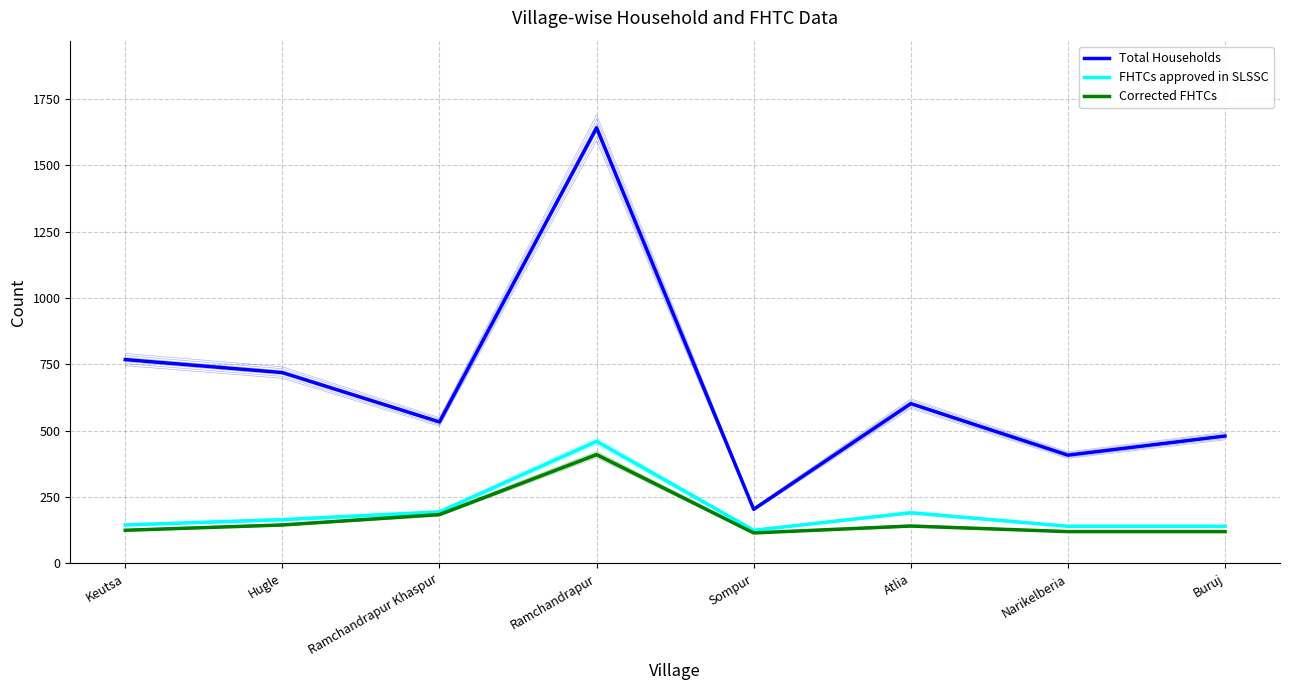

What is the average value of the FHTCs approved in SLSSC series?

195